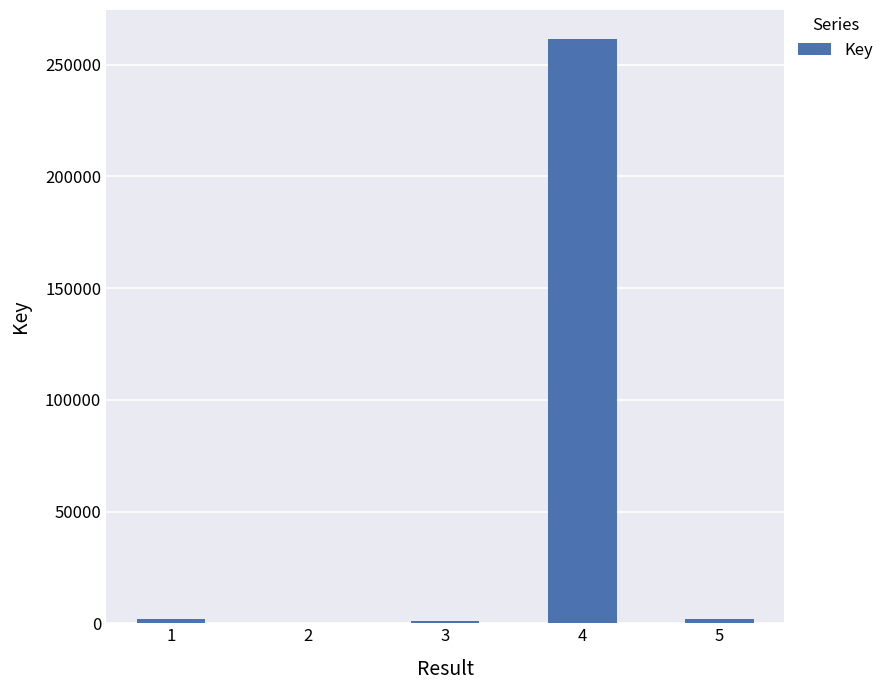

The value at 4 is 261408. True or false?

True